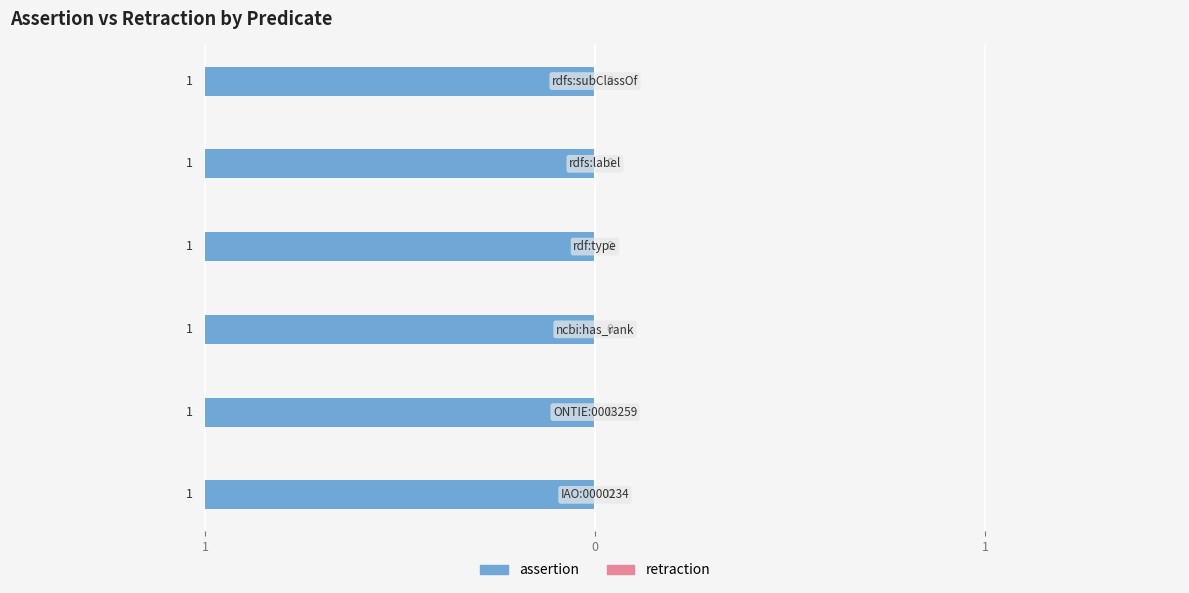

List the series in order of their overall mean, lowest first.

retraction, assertion